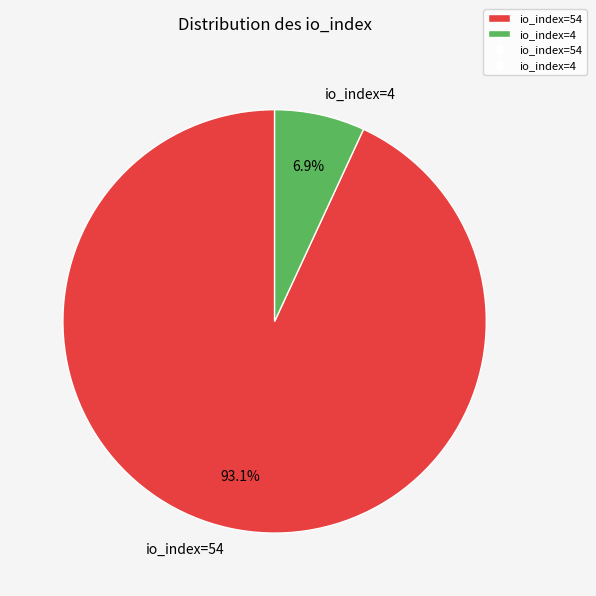

Combined, do io_index=54 and io_index=4 account for over 50%?

Yes